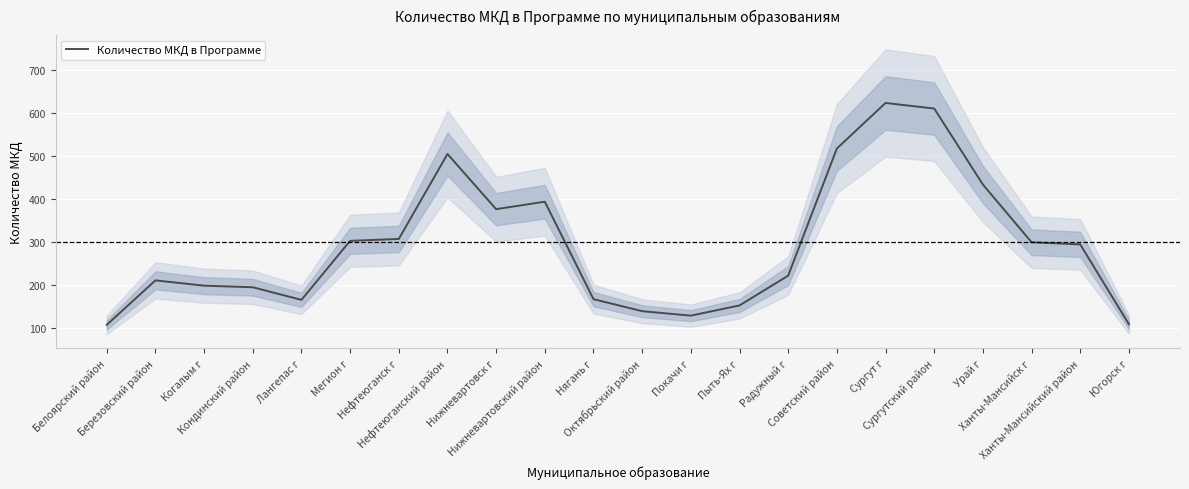

What is the change in value from Березовский район to Нягань г?

-43.7